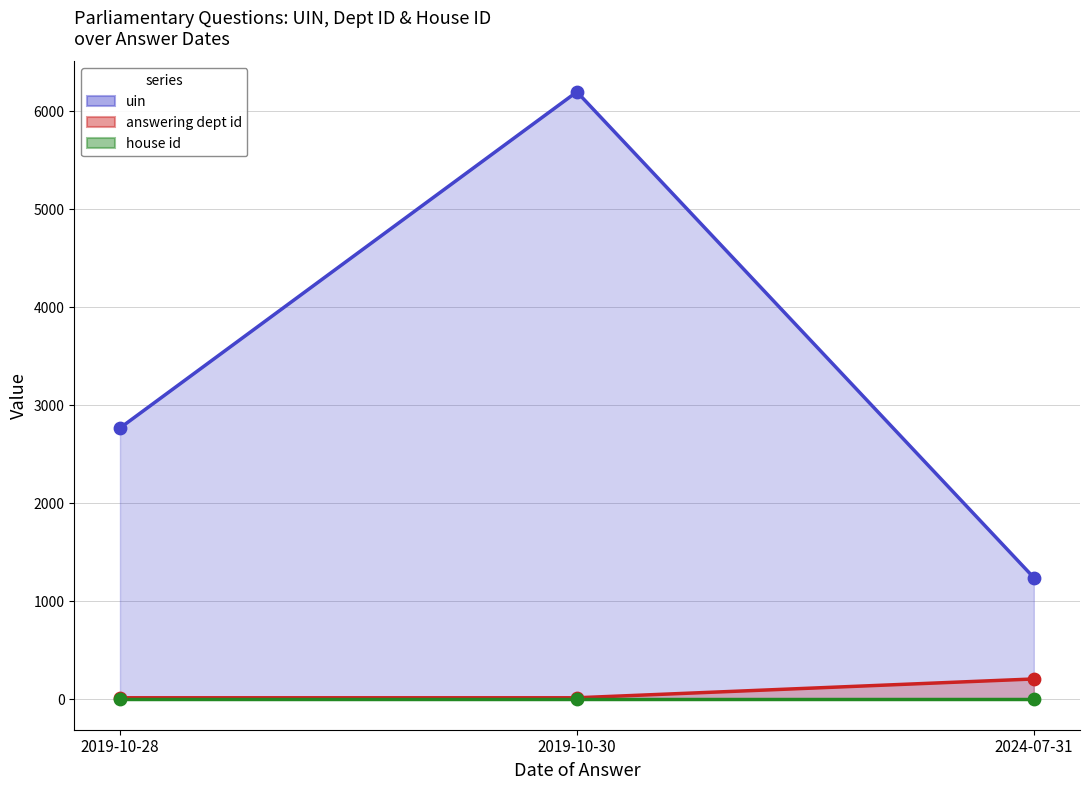

Which series has the widest spread of Y values?

uin